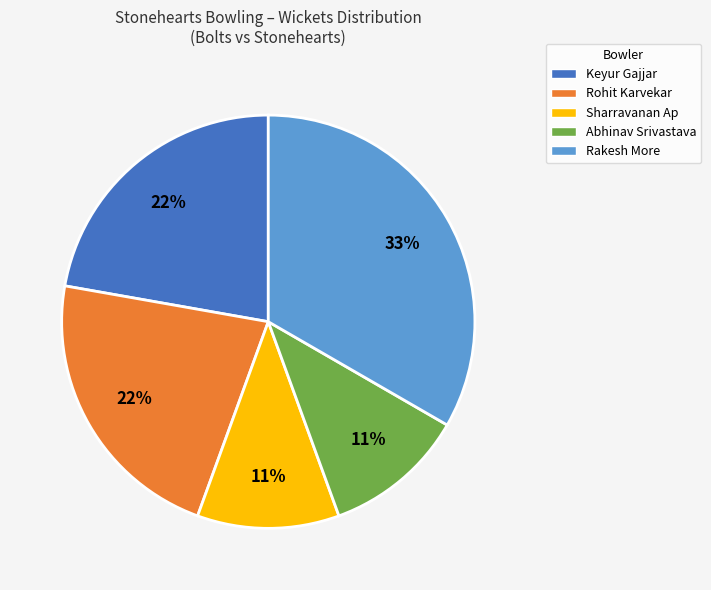

To the nearest percent, what percentage of the pie is Rakesh More?

33%